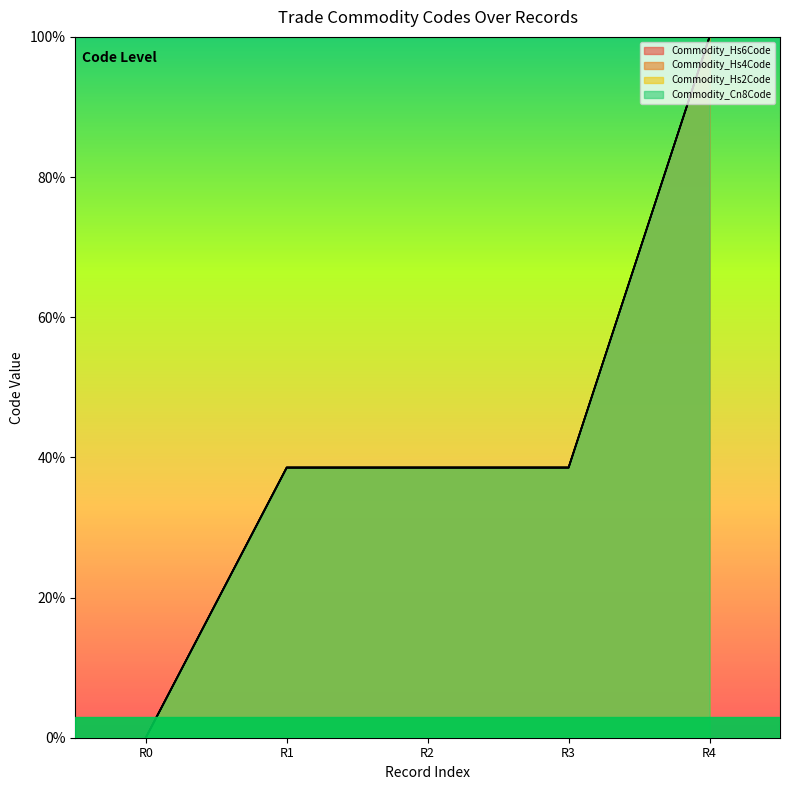

Which series has the largest total across all categories?

Commodity_Hs2Code